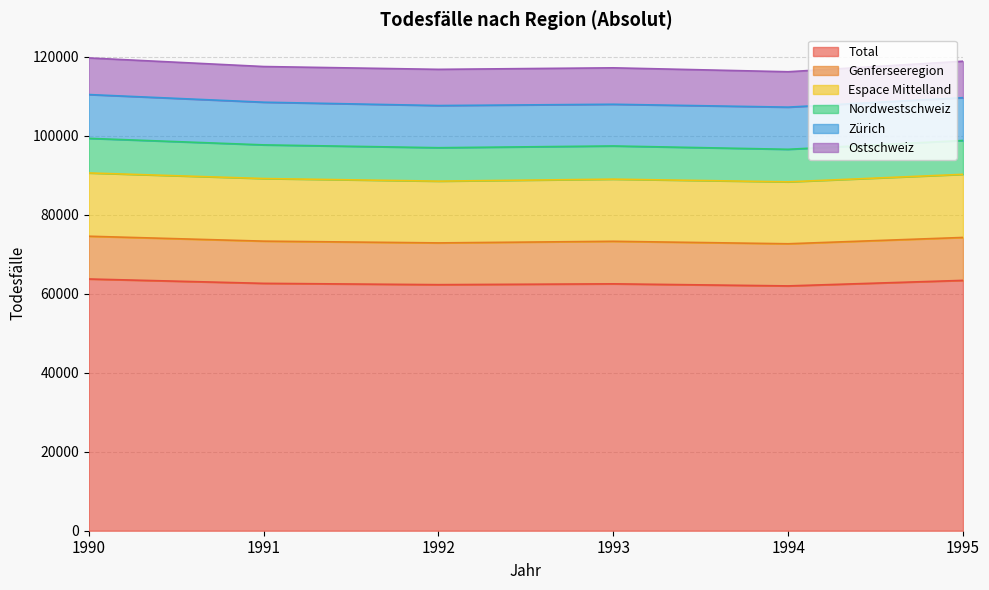

How many lines are shown in the chart?

6